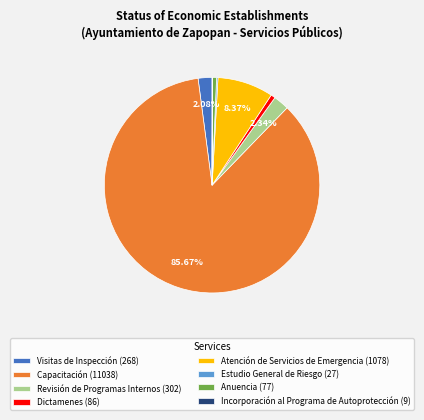

To the nearest percent, what percentage of the pie is Capacitación?

86%